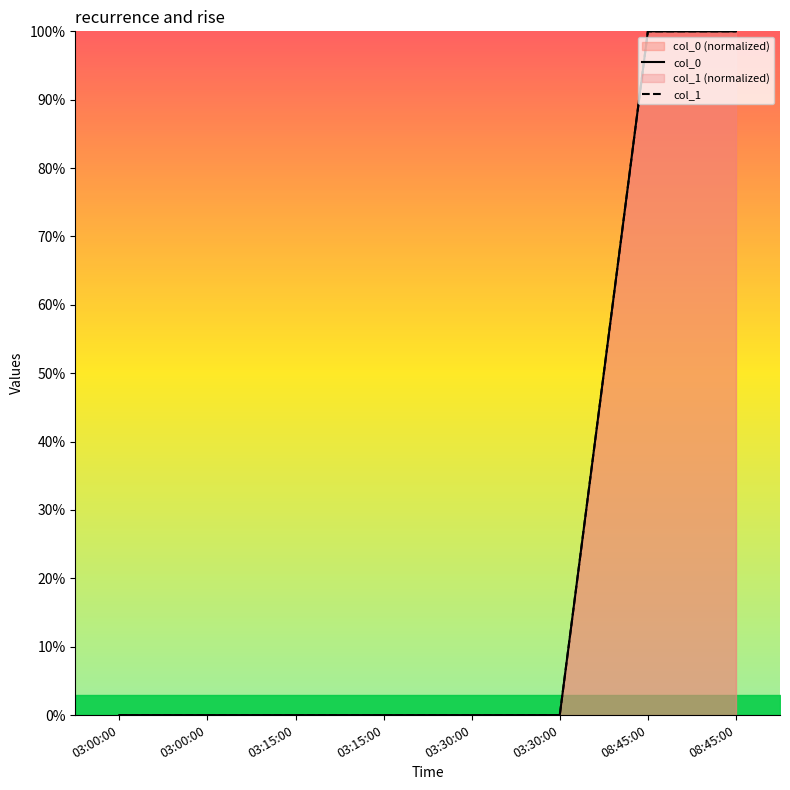

How many categories are shown in the chart?

8